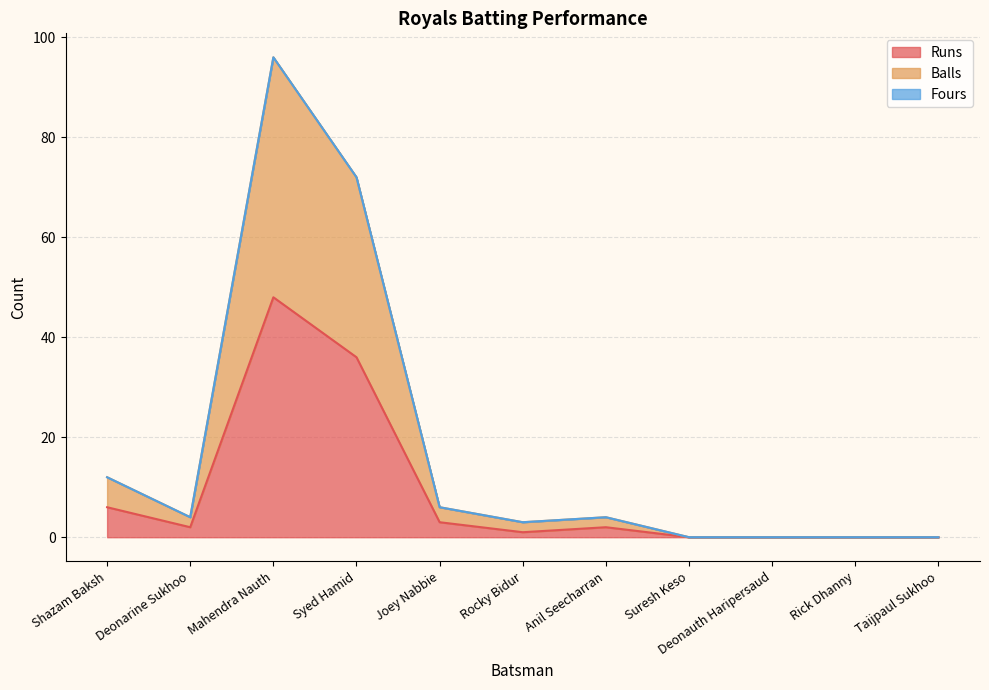

True or false: Runs and Balls intersect in this chart.

False